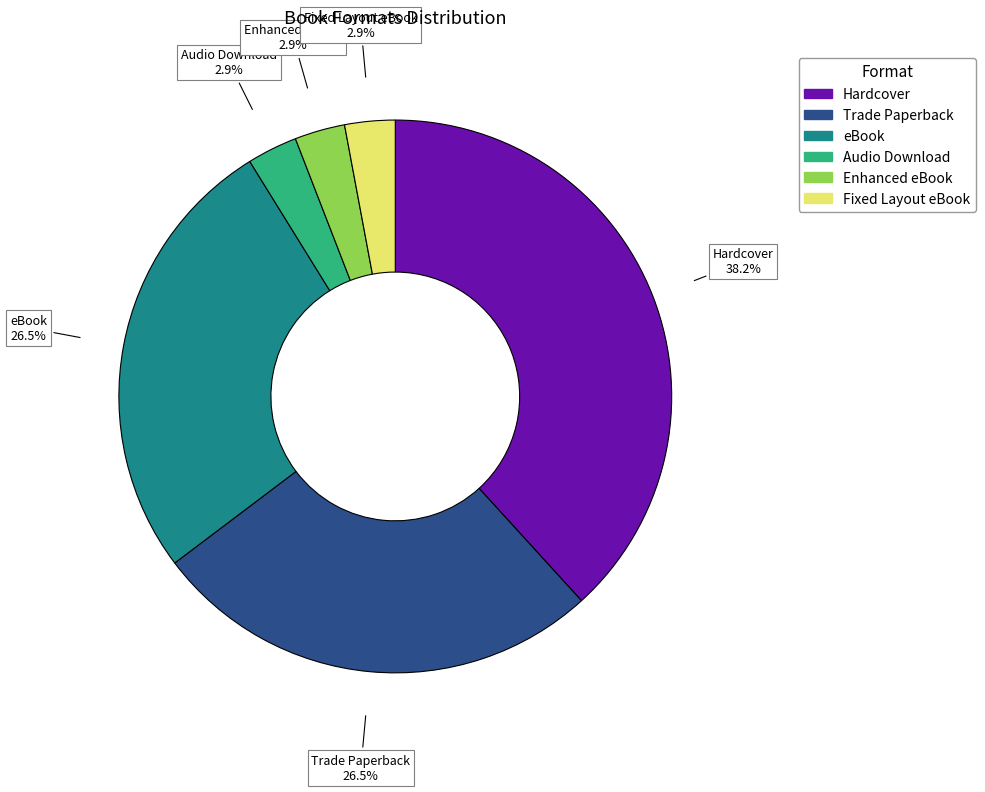

What percentage is NOT represented by Trade Paperback?

73.5%